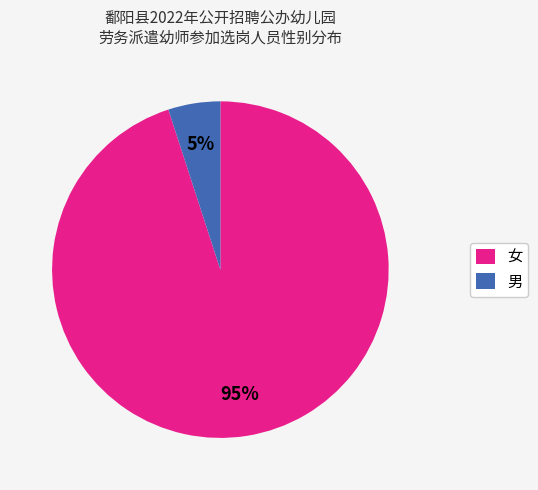

How many segments does this pie chart have?

2